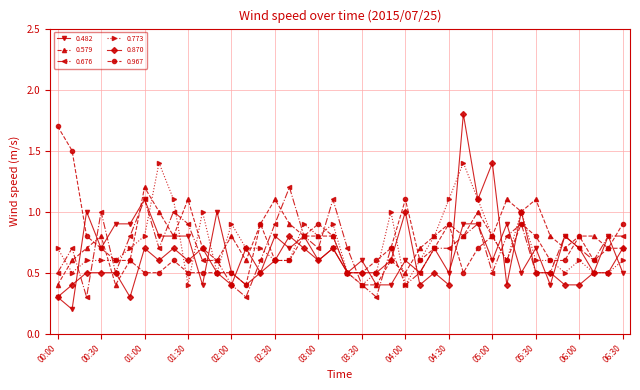

What is the difference between the maximum and second lowest values in the 0.482 series?

0.8